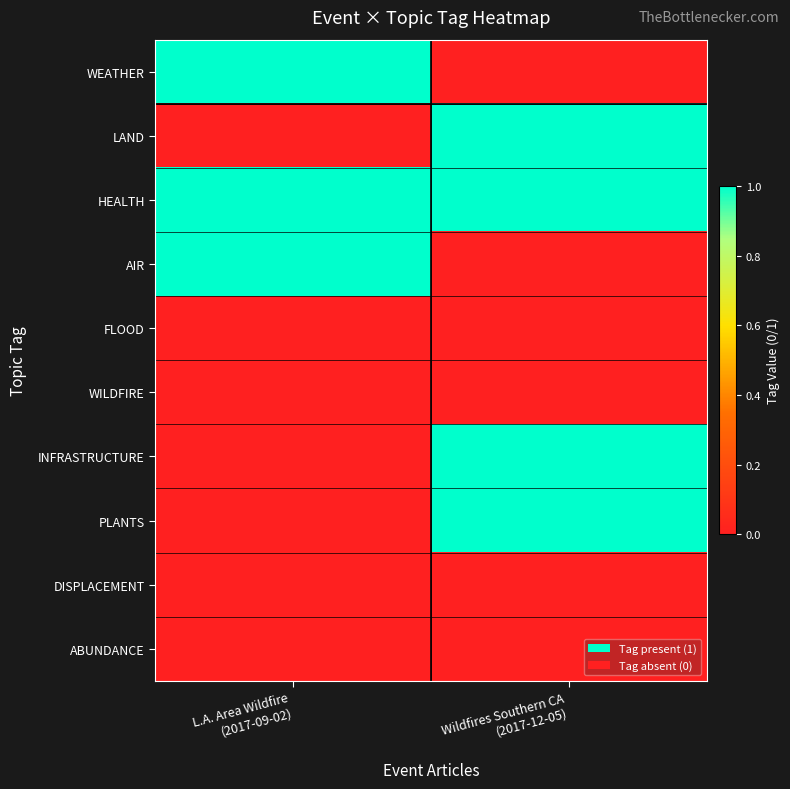

Reading left to right, transcribe all the data shown in this chart.

WEATHER: L.A. Area Wildfire
(2017-09-02)=1	Wildfires Southern CA
(2017-12-05)=0
LAND: L.A. Area Wildfire
(2017-09-02)=0	Wildfires Southern CA
(2017-12-05)=1
HEALTH: L.A. Area Wildfire
(2017-09-02)=1	Wildfires Southern CA
(2017-12-05)=1
AIR: L.A. Area Wildfire
(2017-09-02)=1	Wildfires Southern CA
(2017-12-05)=0
FLOOD: L.A. Area Wildfire
(2017-09-02)=0	Wildfires Southern CA
(2017-12-05)=0
WILDFIRE: L.A. Area Wildfire
(2017-09-02)=0	Wildfires Southern CA
(2017-12-05)=0
INFRASTRUCTURE: L.A. Area Wildfire
(2017-09-02)=0	Wildfires Southern CA
(2017-12-05)=1
PLANTS: L.A. Area Wildfire
(2017-09-02)=0	Wildfires Southern CA
(2017-12-05)=1
DISPLACEMENT: L.A. Area Wildfire
(2017-09-02)=0	Wildfires Southern CA
(2017-12-05)=0
ABUNDANCE: L.A. Area Wildfire
(2017-09-02)=0	Wildfires Southern CA
(2017-12-05)=0